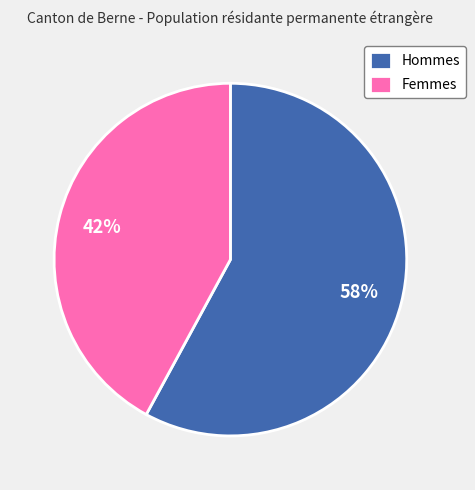

Which slice is the largest?

Hommes